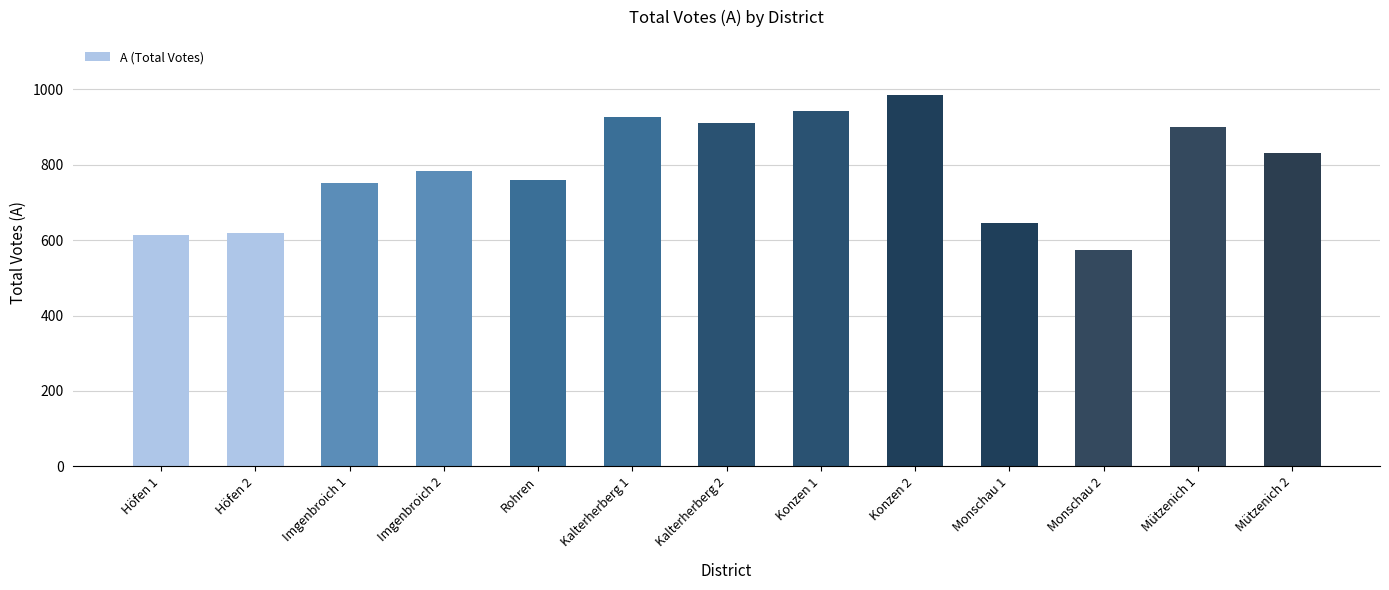

What is the sum of the values at Kalterherberg 2 and Kalterherberg 1?

1839